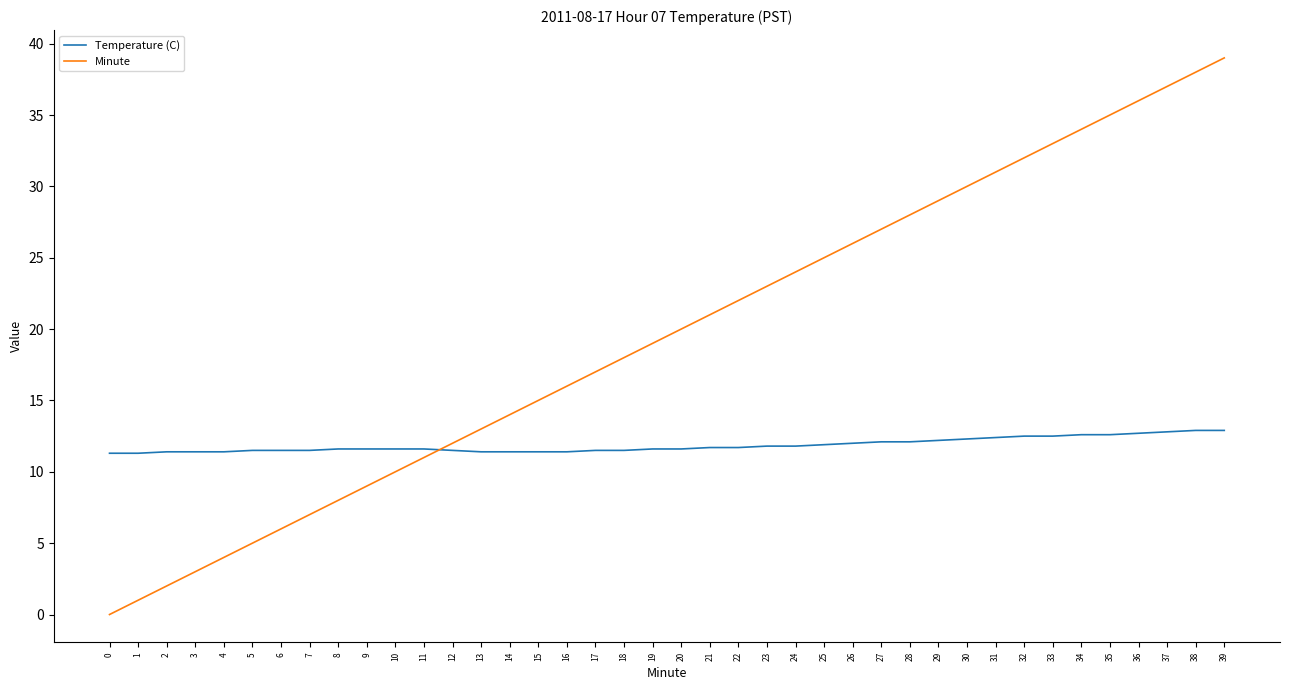

List the series in order of their peak value, lowest first.

Temperature (C), Minute